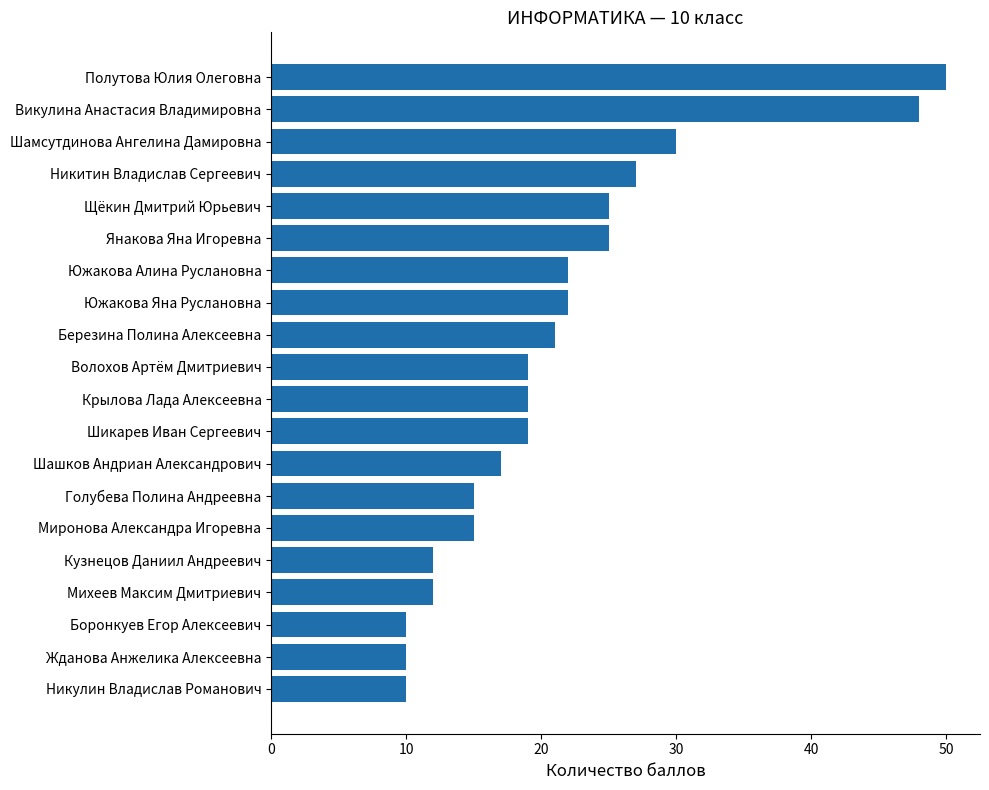

How many bars are there in total?

20